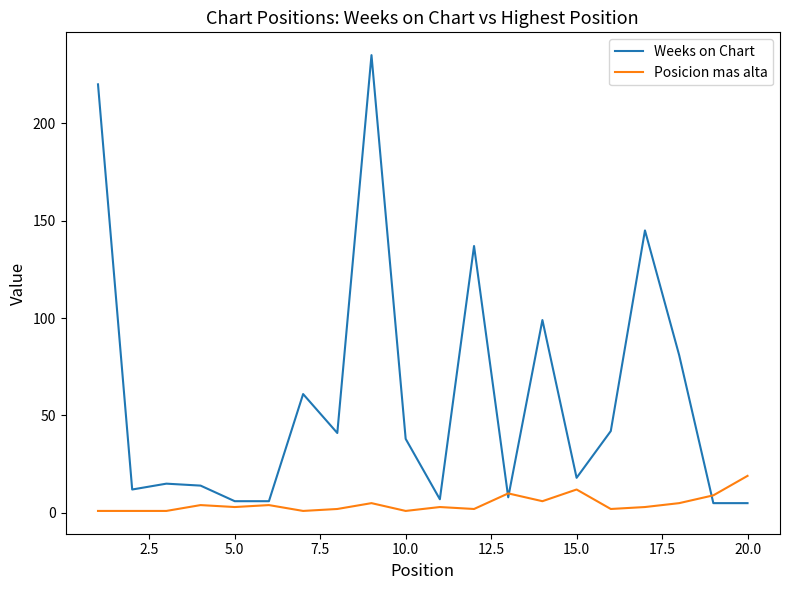

Which series has the largest range (max minus min)?

Weeks on Chart